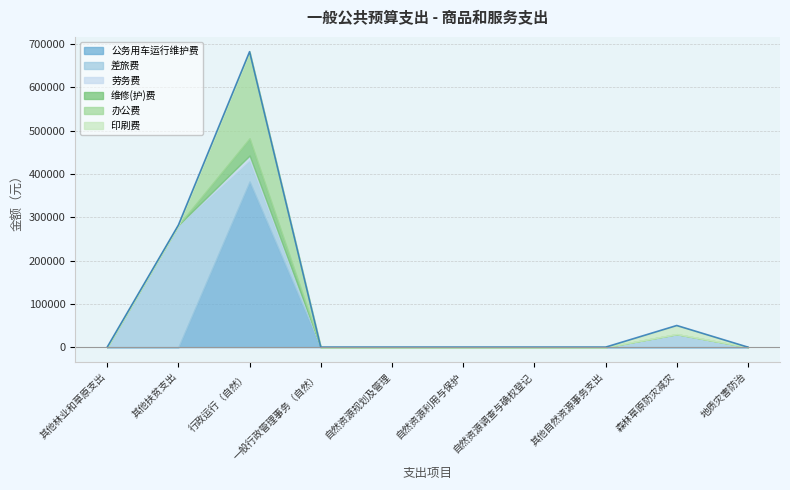

Where is the first local maximum for 维修(护)费?

行政运行（自然）